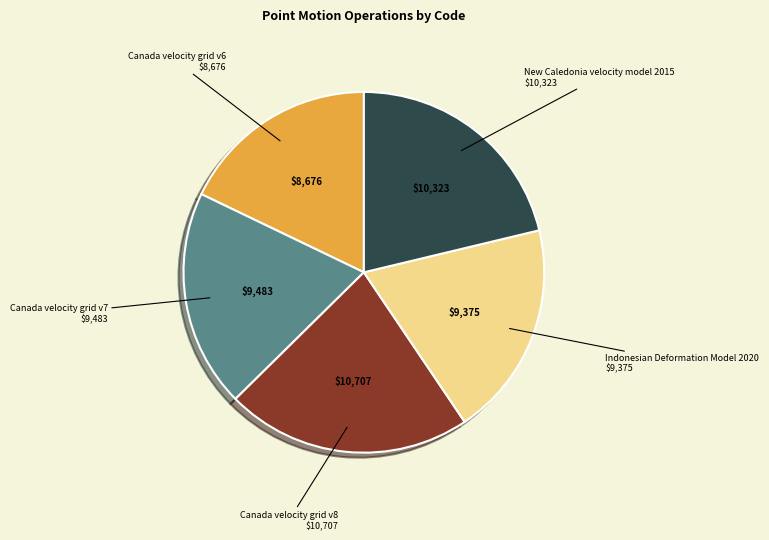

Is there any slice that represents more than half of the pie?

No